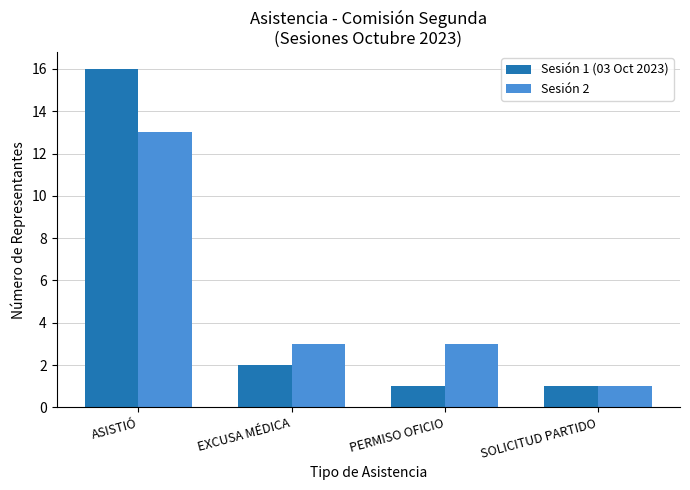

How many Sesión 2 values are between 3 and 13?

3